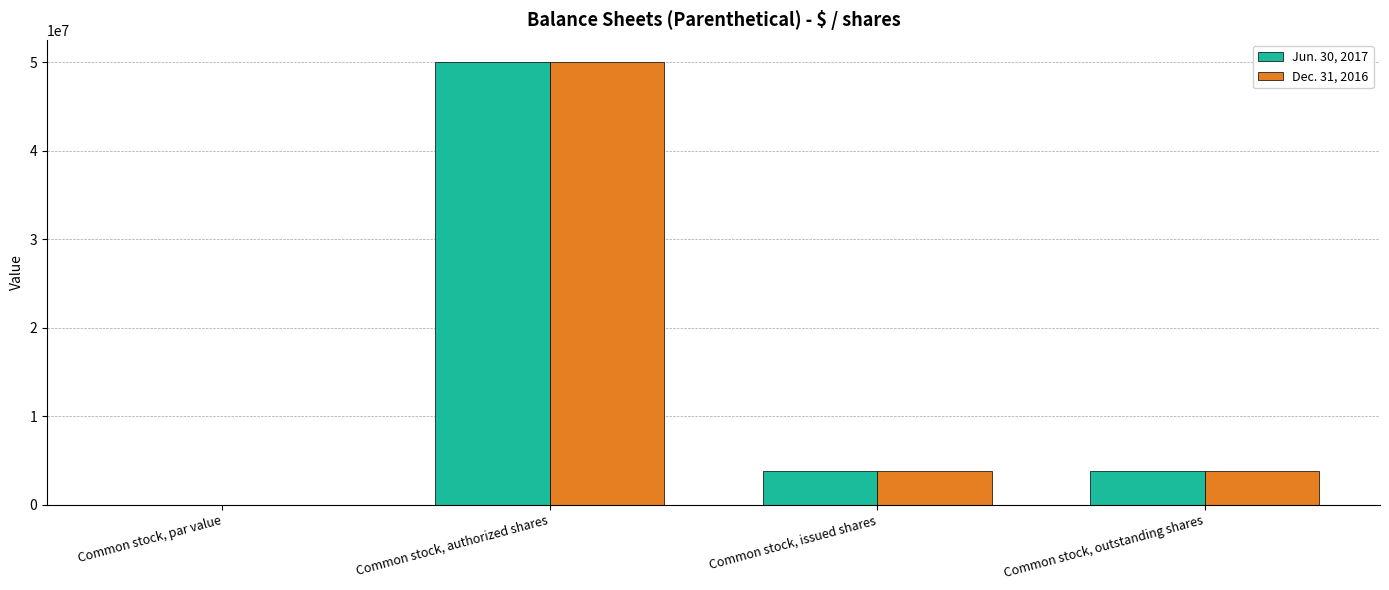

What is the highest value of the Dec. 31, 2016 series?

50000000.0